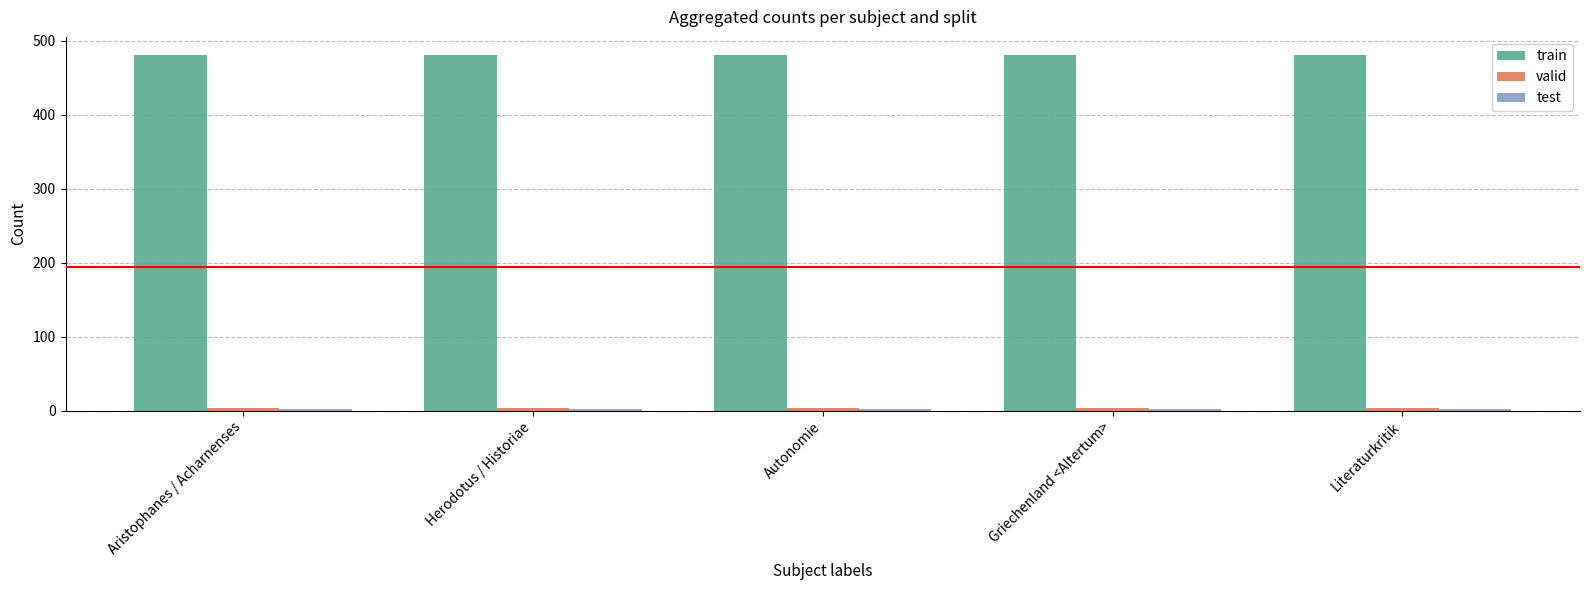

What is the label of the 1st bar from the right?

Literaturkritik